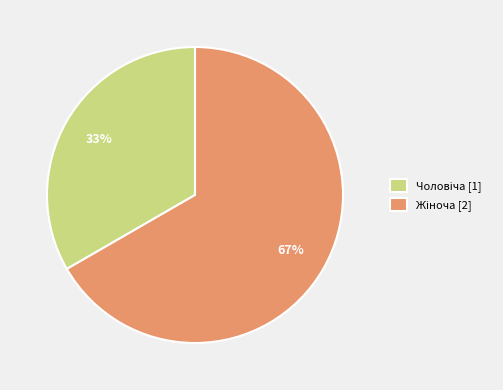

To the nearest percent, what is the average slice percentage?

50%